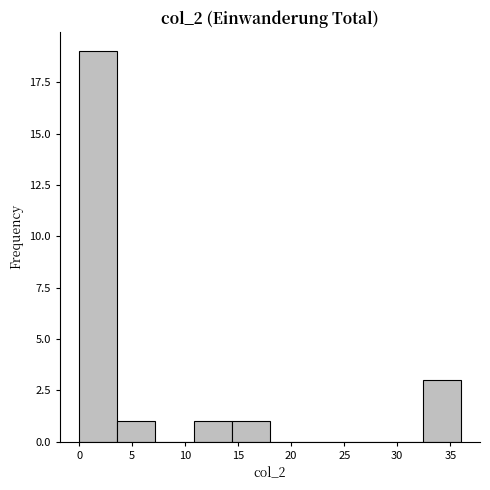

Over which range of the x-axis is the bar tallest?

0.0 to 3.6